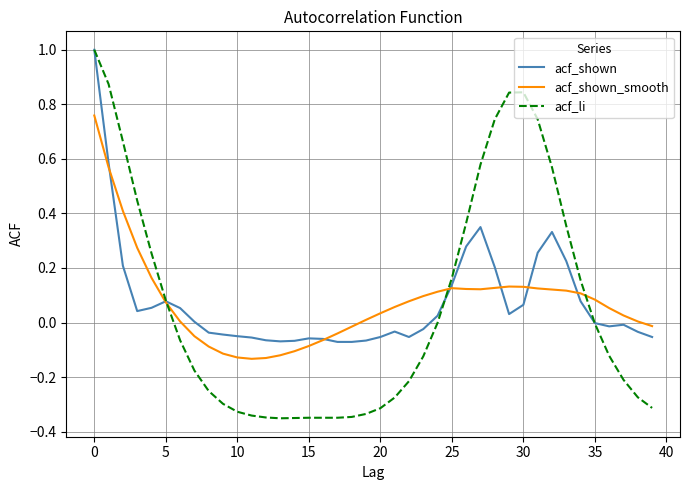

What is the greatest value displayed?

1.0